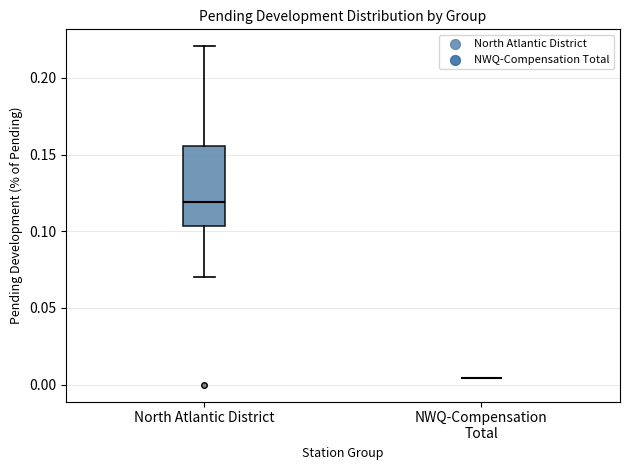

Reading left to right, transcribe this box plot: for each box, give where its median line is, the range the box spans, and where its two whiskers end, as read against the y-axis. The values are not printed on the chart, so give them approximately, as read against the axis.

North Atlantic District: median 0.120, box 0.105 to 0.155, whiskers 0.070 to 0.220
NWQ-Compensation Total: box collapsed to a line at 0.005, whiskers 0.005 to 0.005